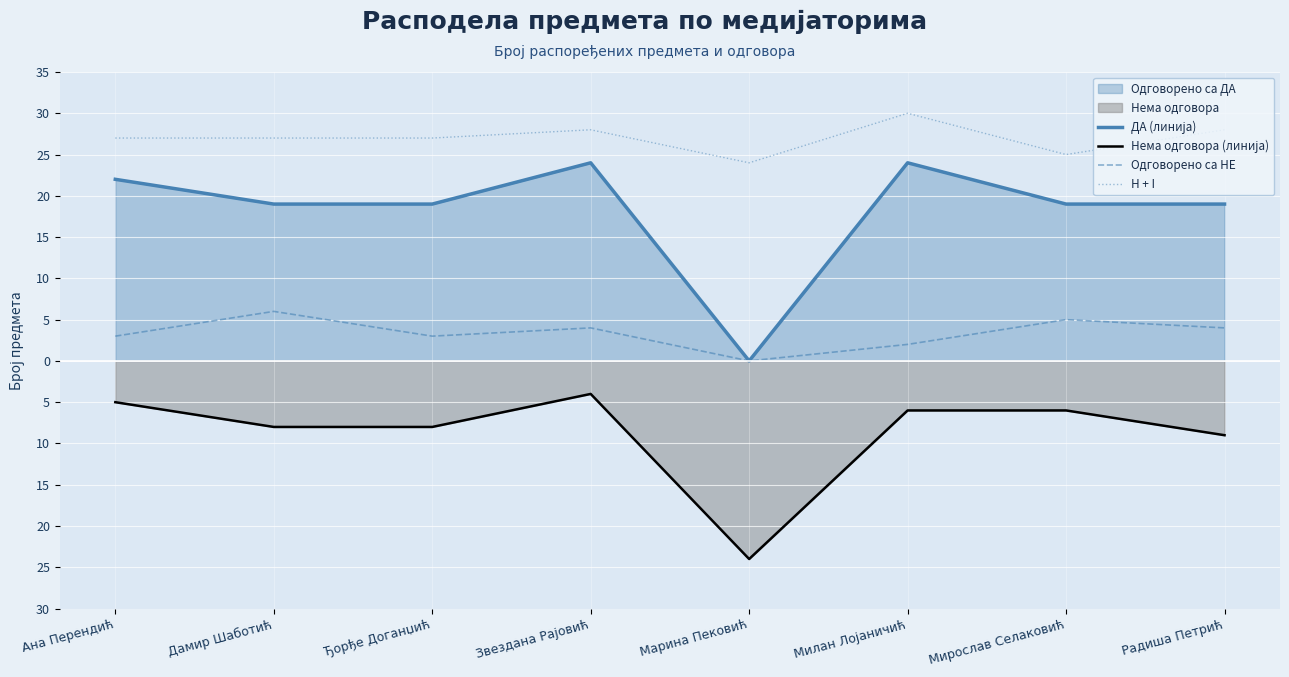

Reading right to left, extract all data points from this chart.

ДА (линија): 19	19	24	0	24	19	19	22
Нема одговора (линија): -9	-6	-6	-24	-4	-8	-8	-5
Одговорено са НЕ: 4	5	2	0	4	3	6	3
H + I: 28	25	30	24	28	27	27	27